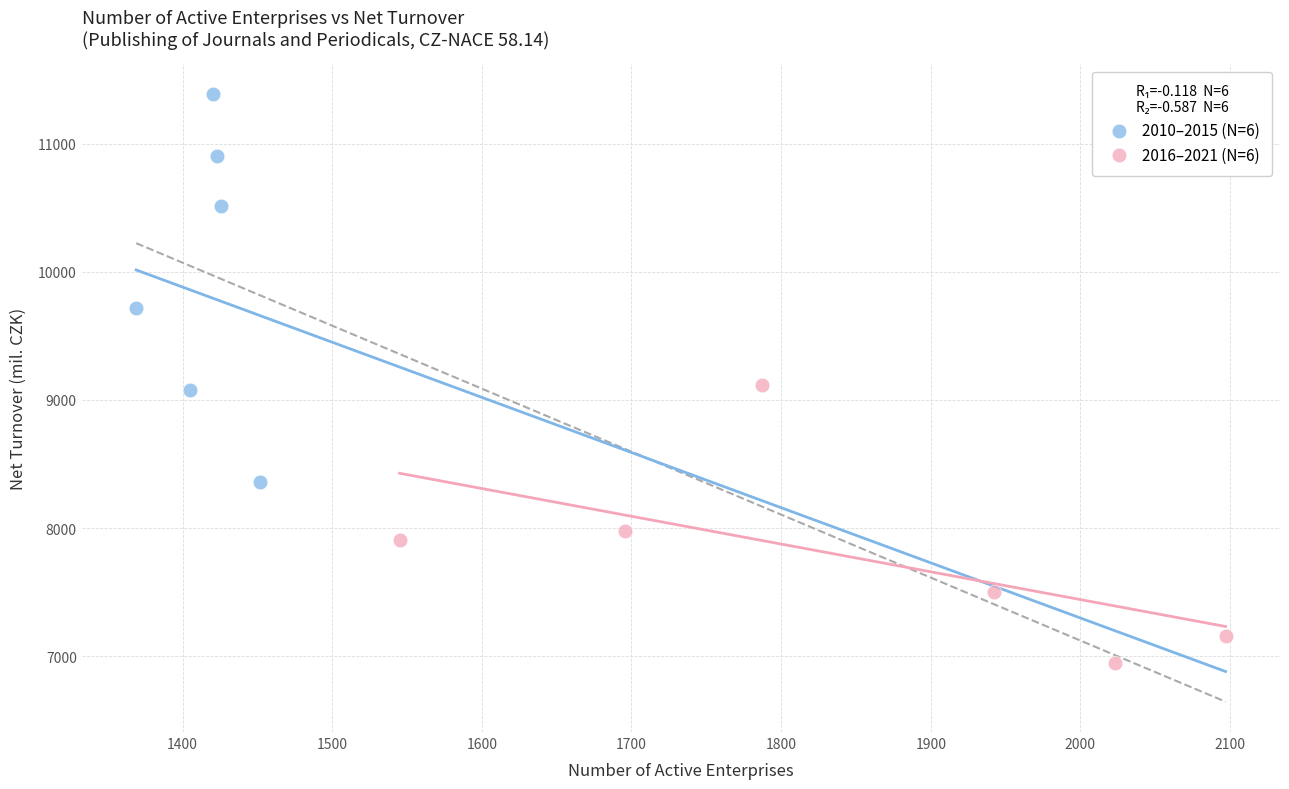

Which series reaches the maximum Y coordinate?

2010–2015 (N=6)